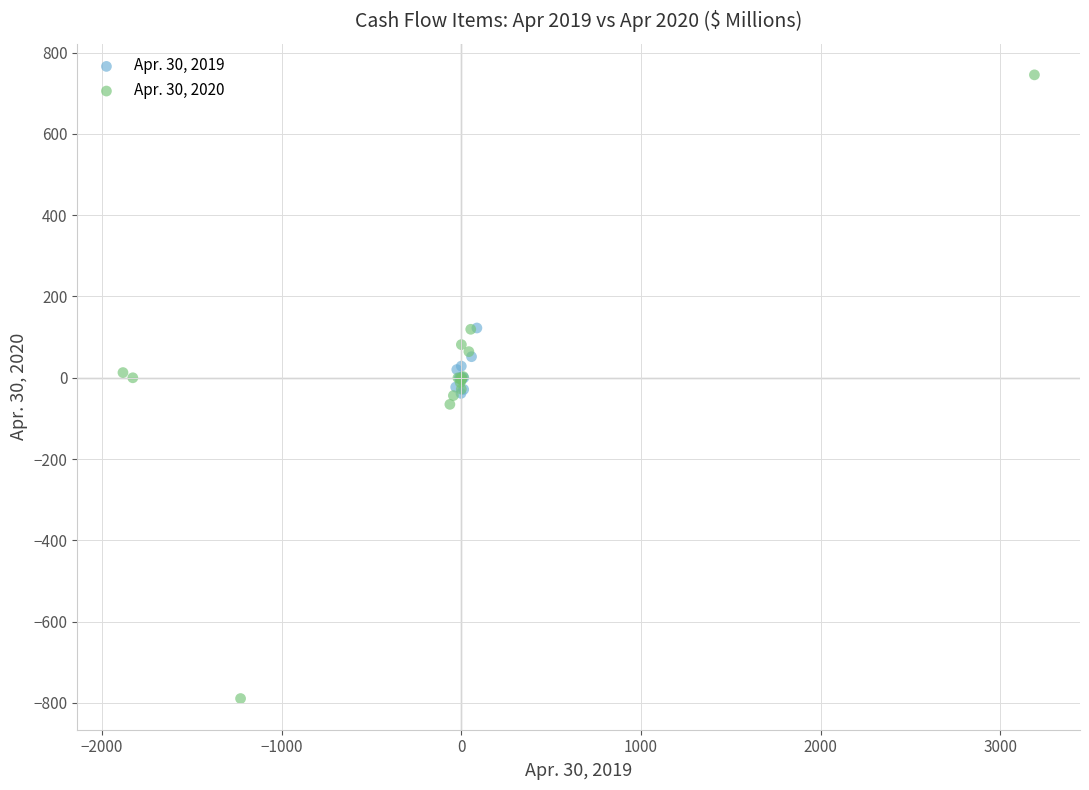

Which series has the widest spread of Y values?

Apr. 30, 2020